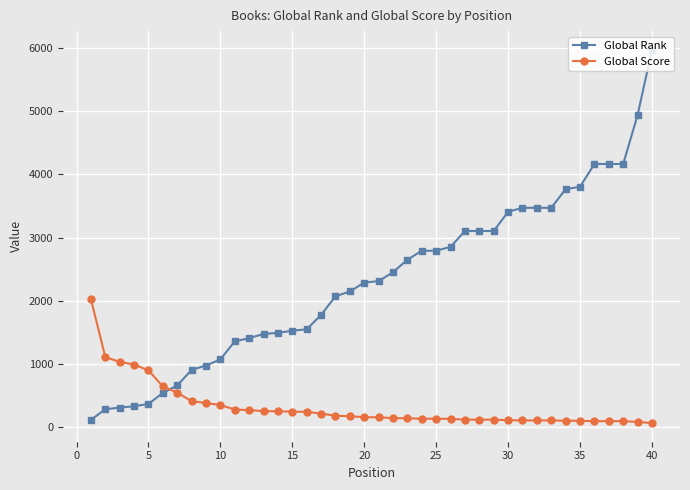

What is the average value of the Global Score series?

324